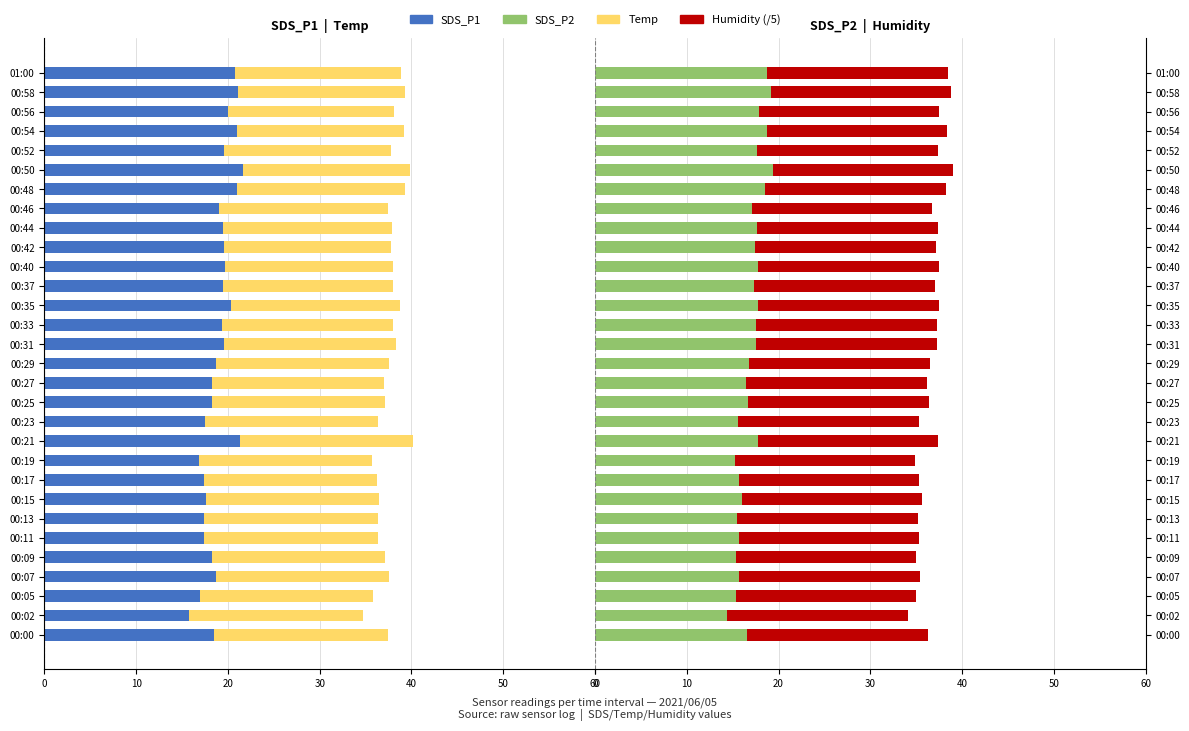

The SDS_P1 series shows -30.4 at 00:11. True or false?

False